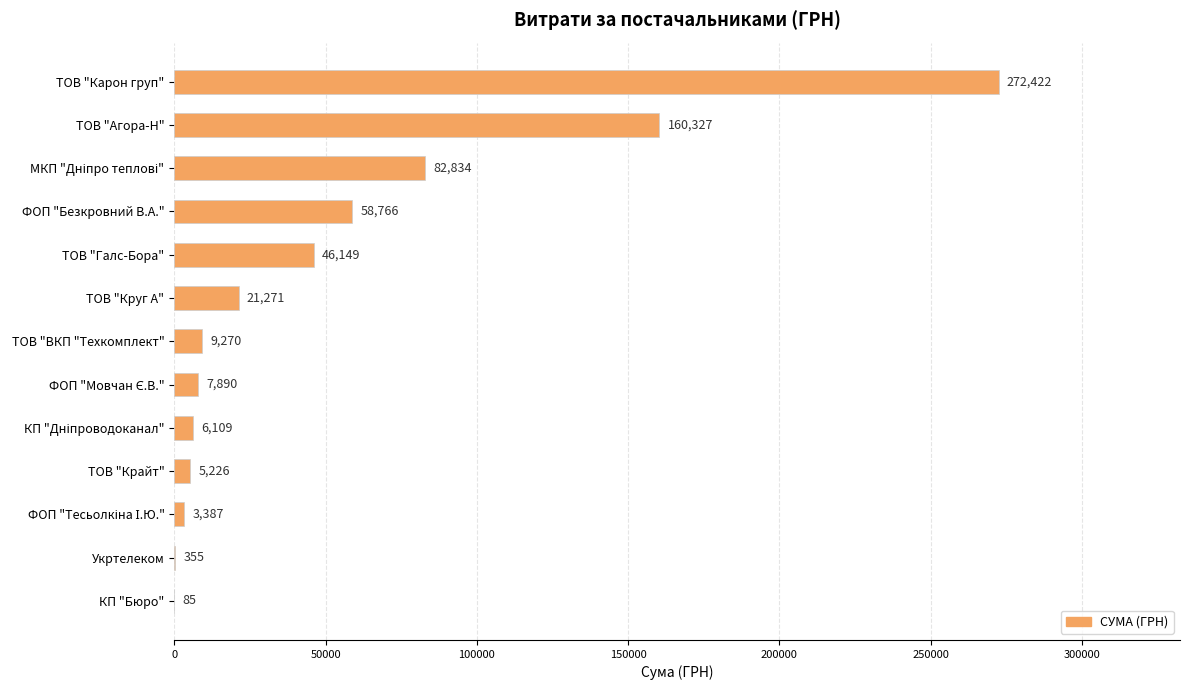

Between ТОВ "Круг А" and ТОВ "ВКП "Техкомплект", which is larger?

ТОВ "Круг А"